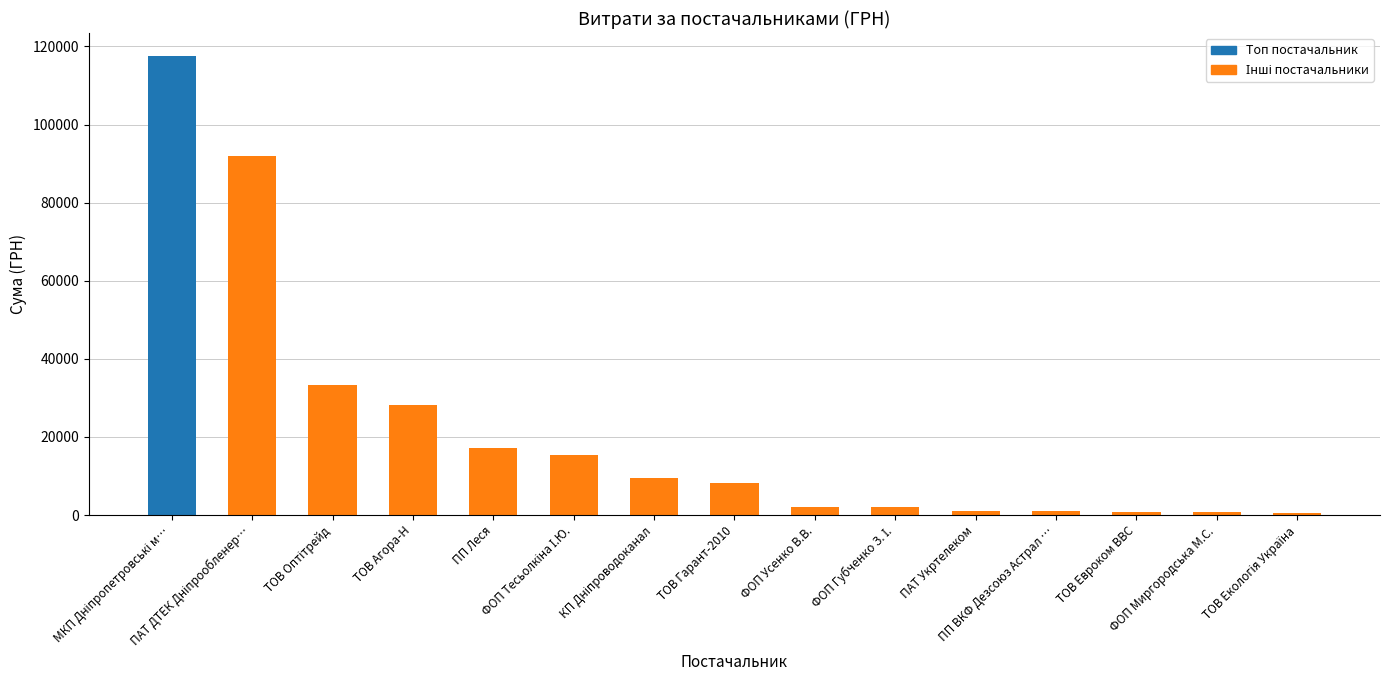

What is the approximate value at ПП Леся?

17225.7